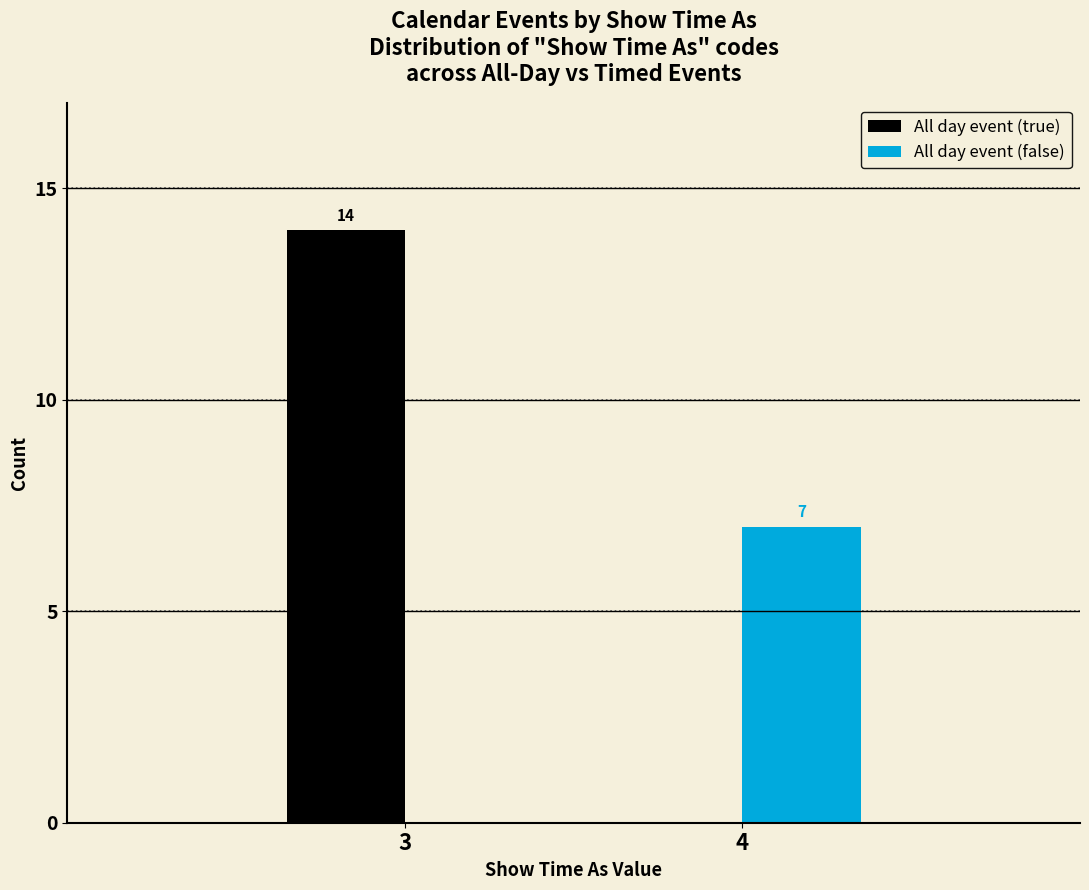

Reading left to right, list all the values displayed in this chart.

All day event (true): 3=14	4=0
All day event (false): 3=0	4=7